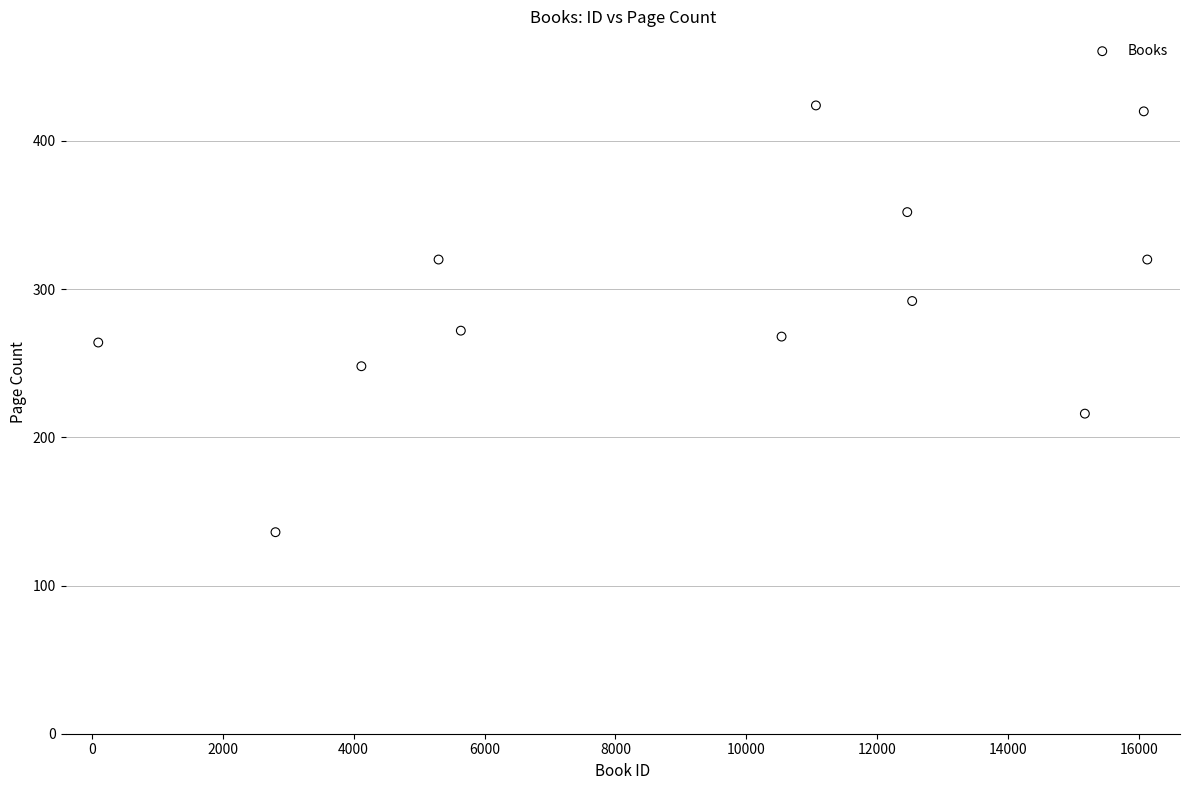

What is the average X value?

9326